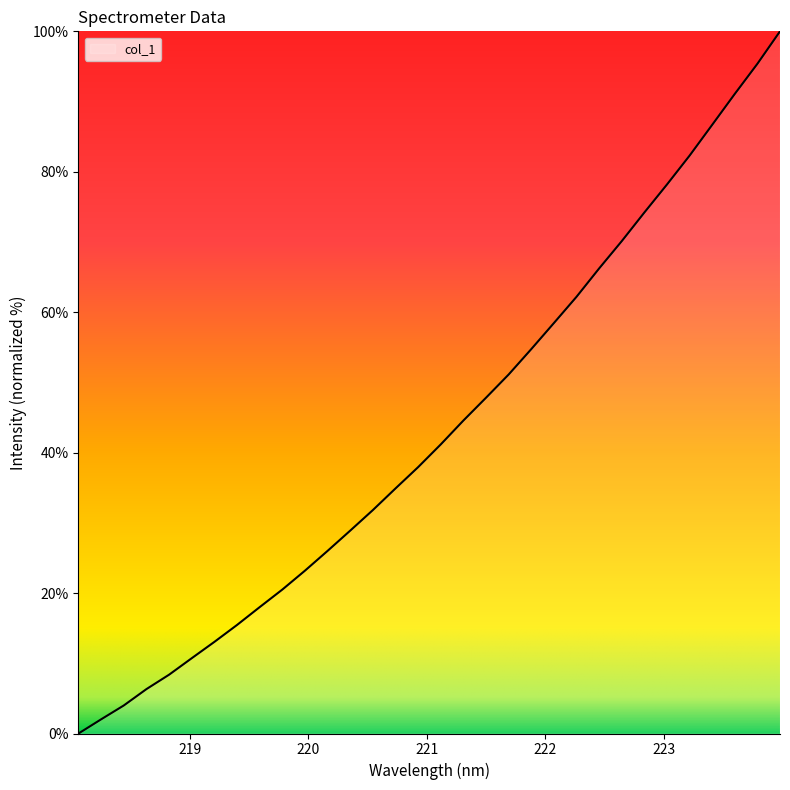

What is the sum of all values?

1385.5